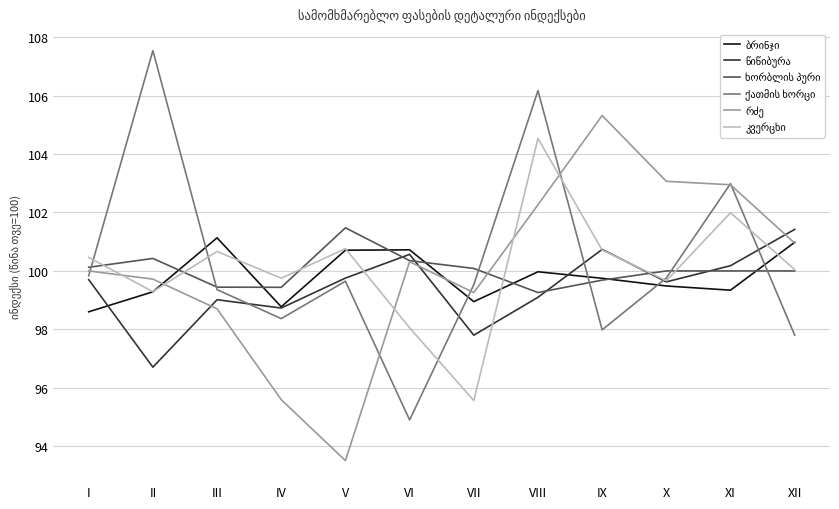

What is the total value across all series at XII?

601.2